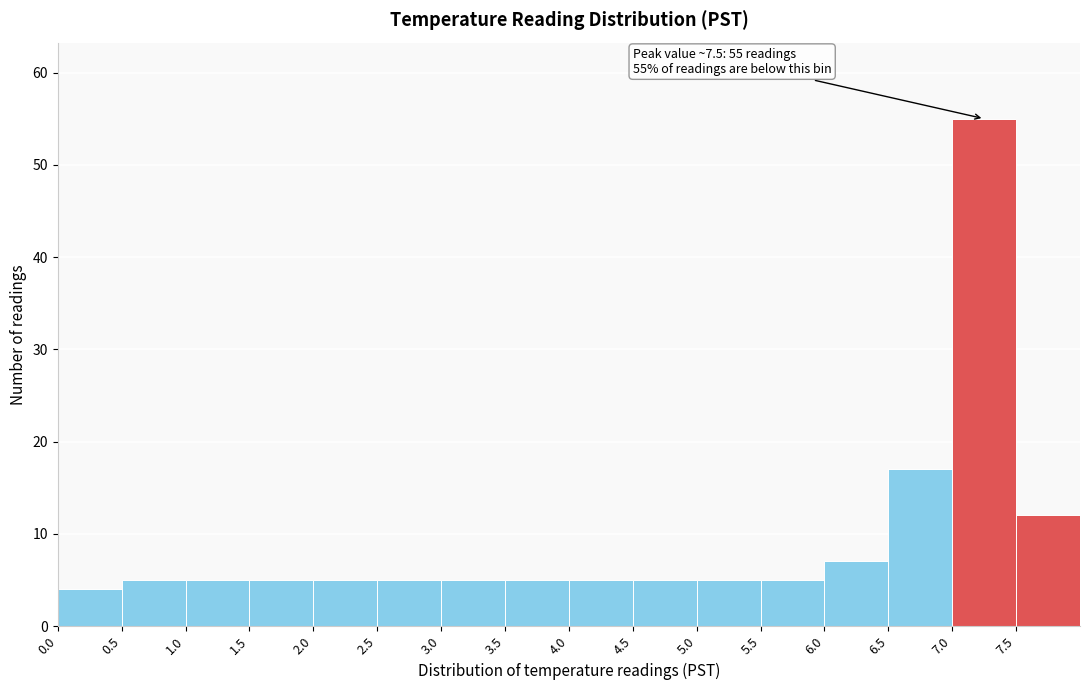

Which range on the x-axis has the tallest bar?

7.0 to 7.5